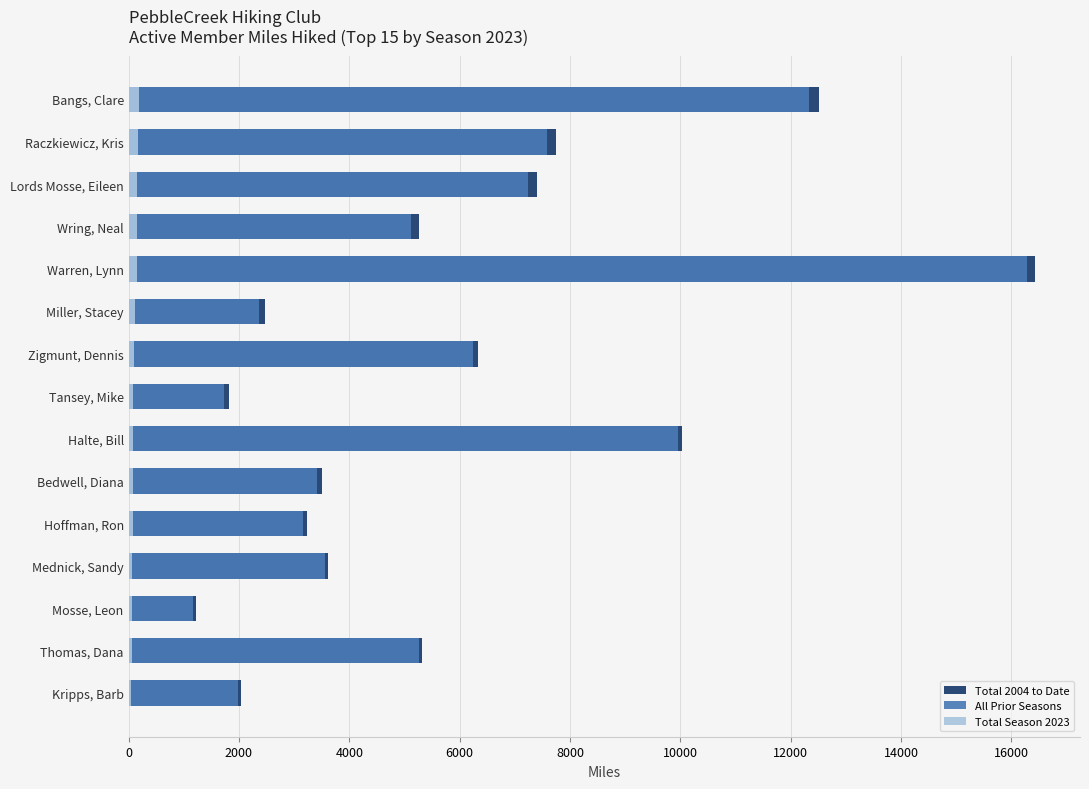

What is the difference between the second highest and second lowest values in the Total Season 2023 series?

116.3